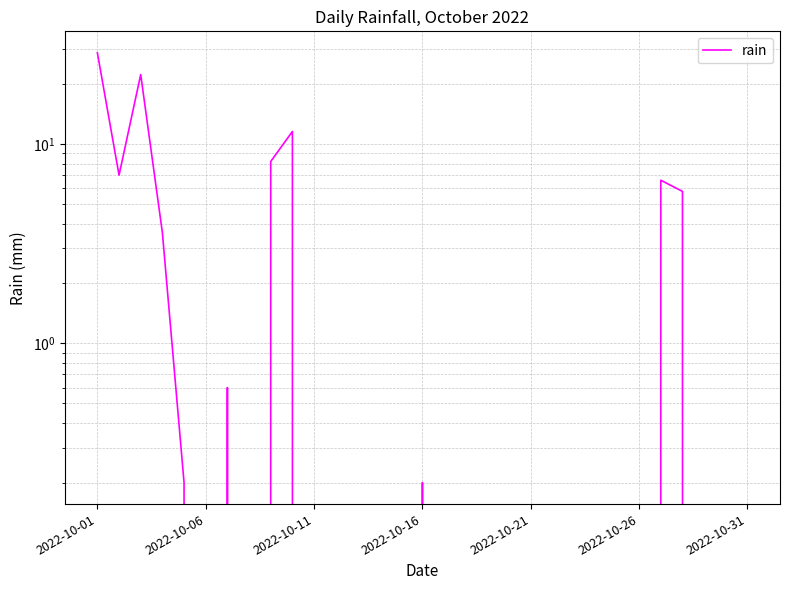

True or false: the data shows 17.8 at 7.

False